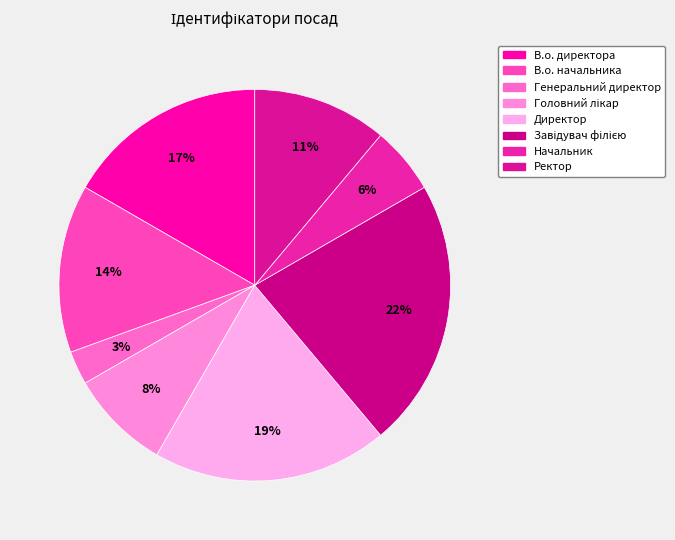

What is the total percentage of Начальник and Генеральний директор?

8.3%